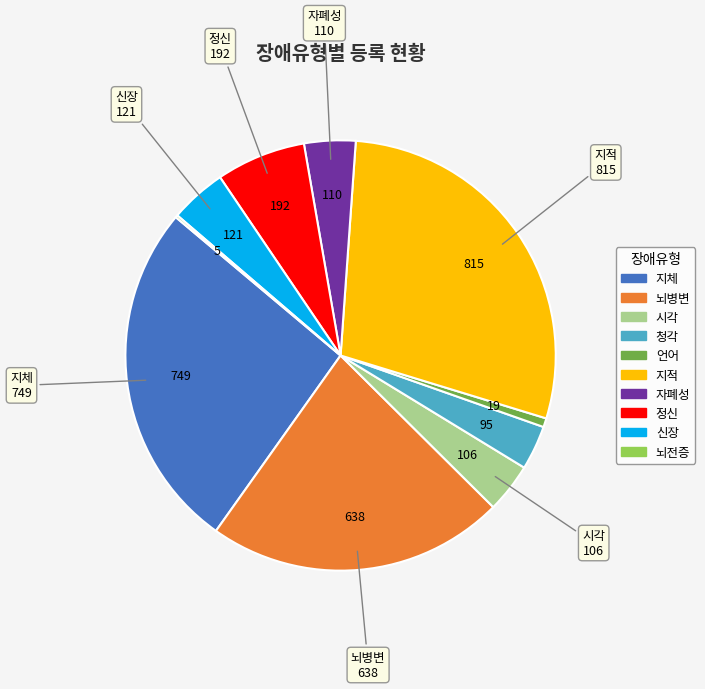

What is the ratio of the value at 지적 to the value at 자폐성?

7.4